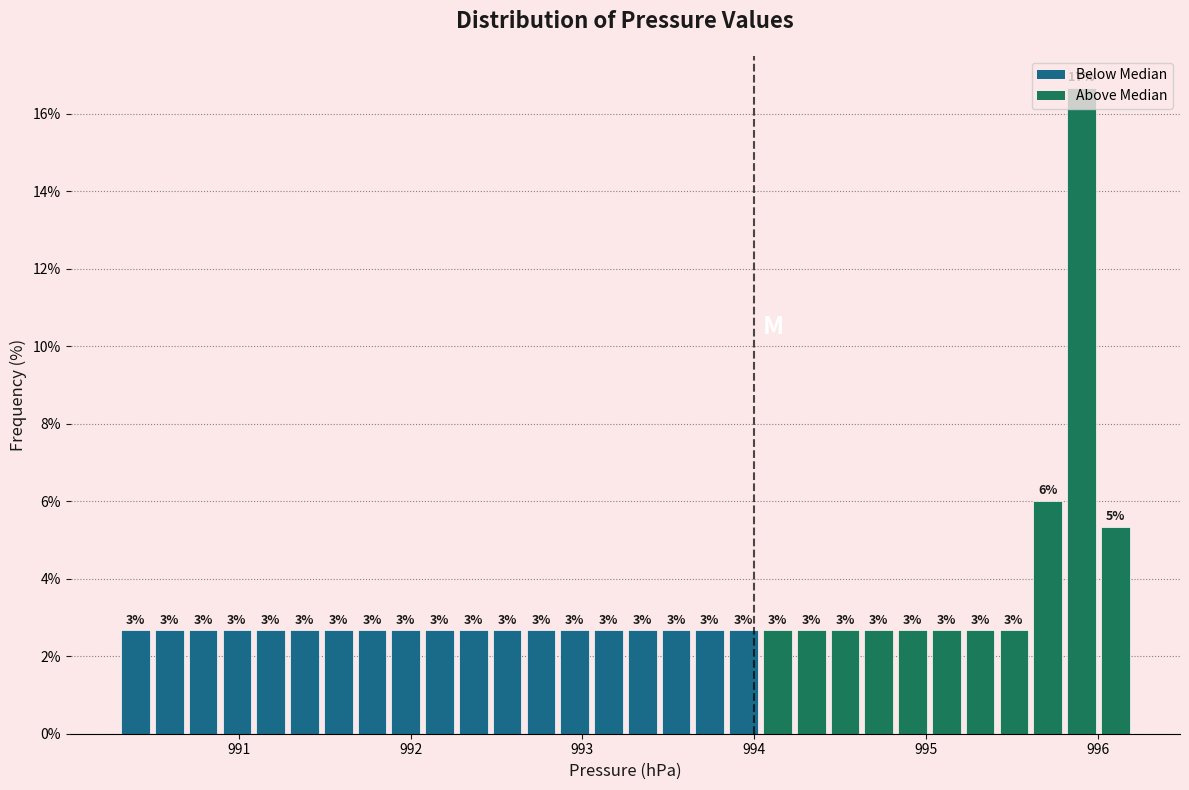

Read against the x-axis, roughly where is the centre of the tallest bar?

995.9